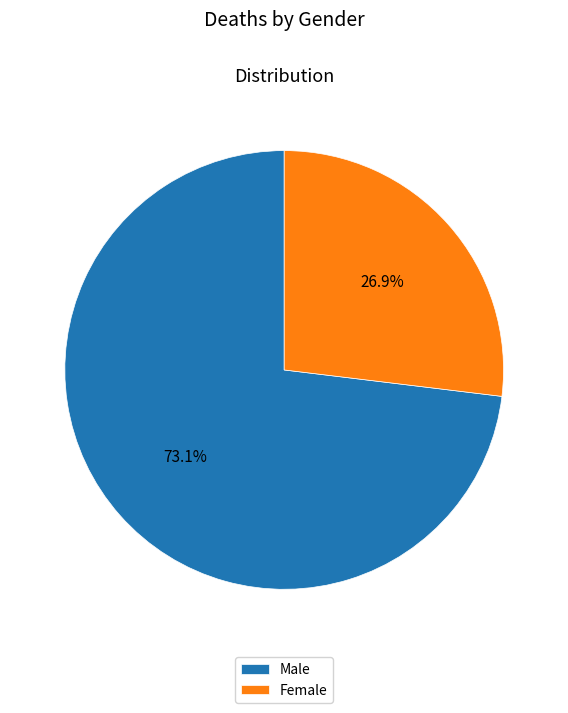

To the nearest percent, what is the combined percentage of Male and Female?

100%